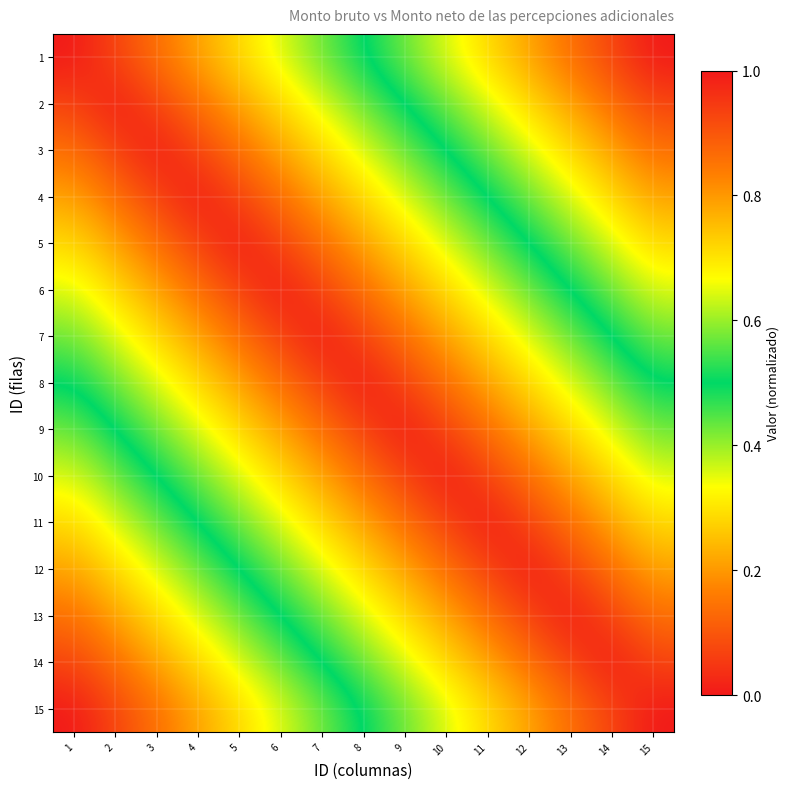

How many data points does each series have?

15